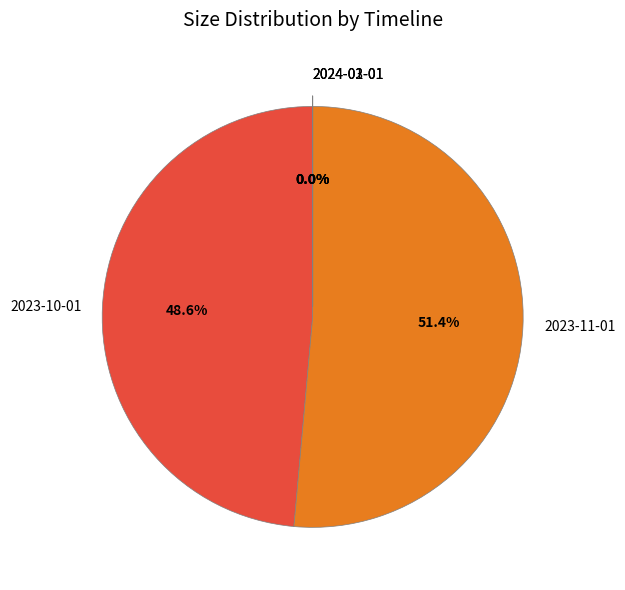

Between 2023-10-01 and 2023-11-01, which is larger?

2023-11-01